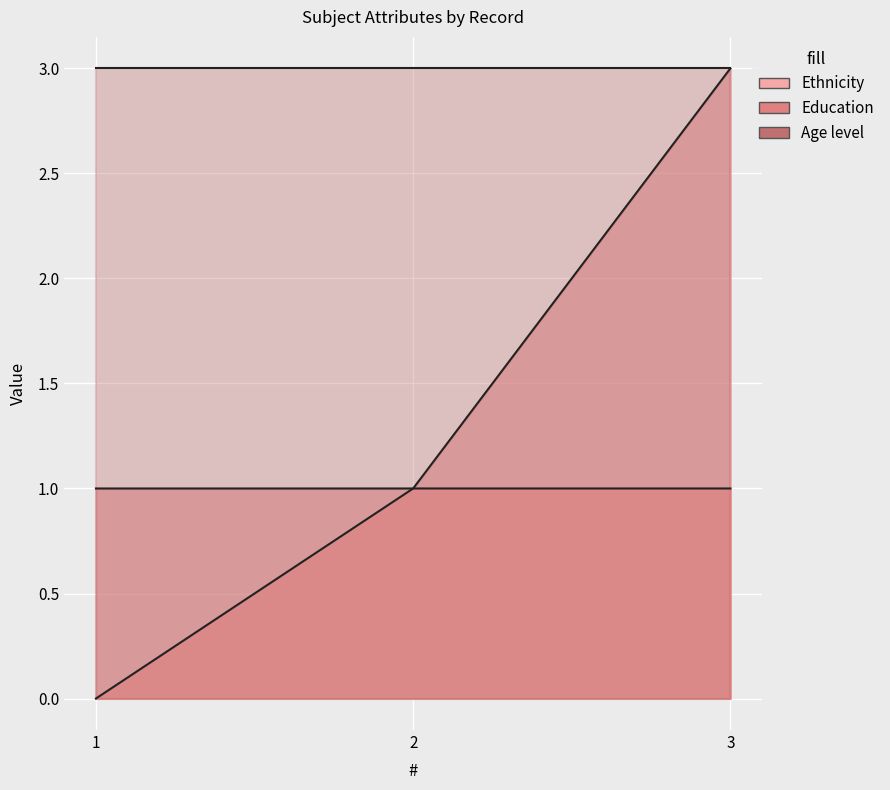

Which series has the widest spread of values?

Education